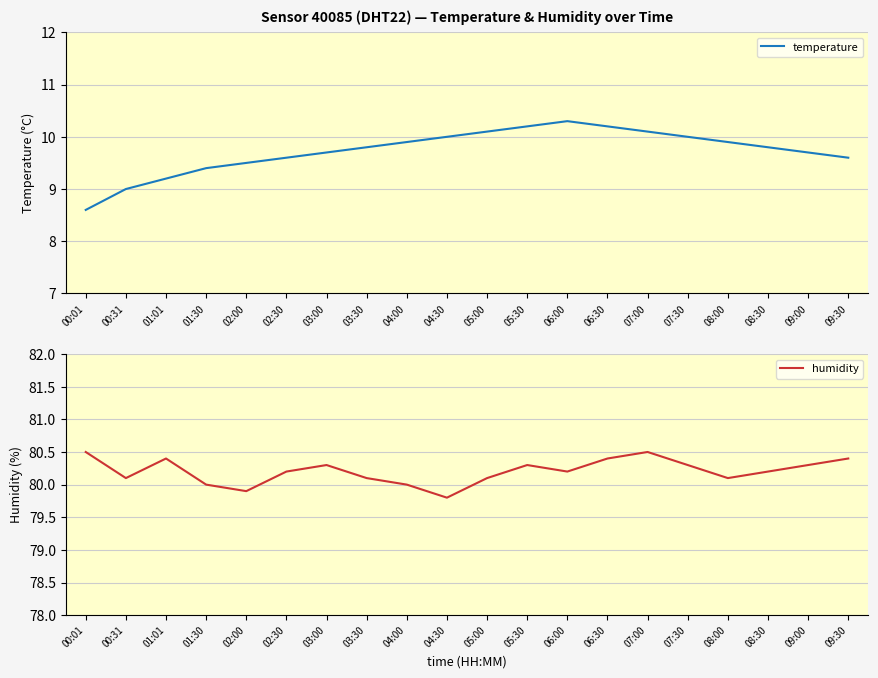

What is the difference between the maximum and second lowest values in the humidity series?

0.6